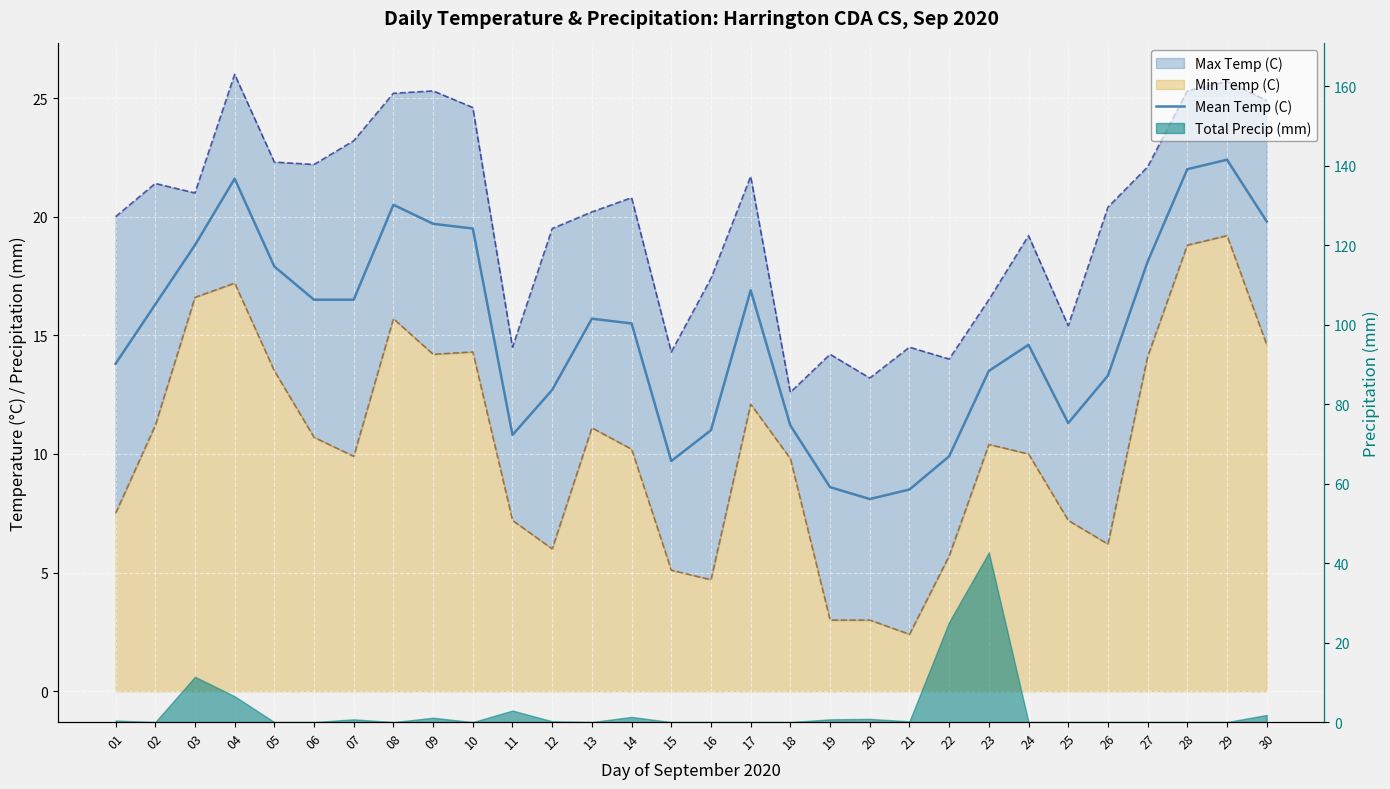

At which category does the data reach its first local valley?

11